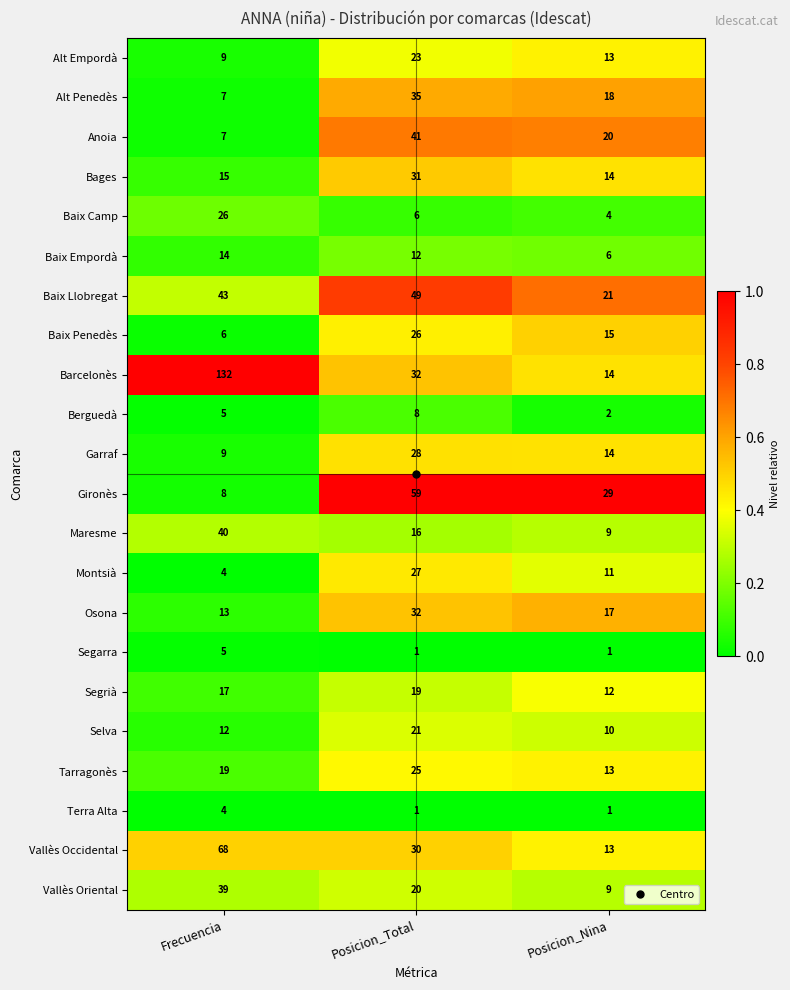

The Alt Penedès series shows 9 at Posicion_Total. True or false?

False